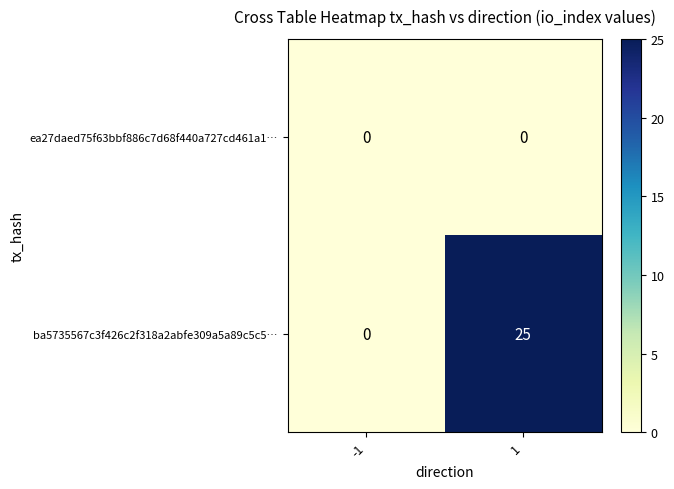

Which series changed the most between -1 and 1?

ba5735567c3f426c2f318a2abfe309a5a89c5c5…